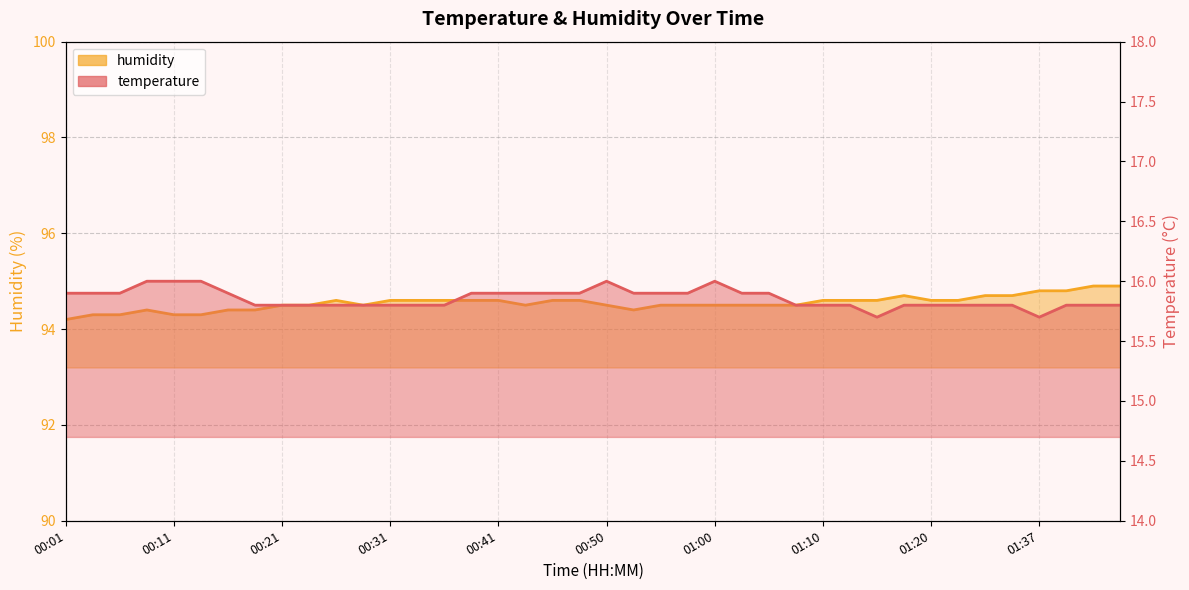

Reading left to right, transcribe all the data shown in this chart.

temperature: 00:01=15.9	00:04=15.9	00:06=15.9	00:09=16.0	00:11=16.0	00:14=16.0	00:16=15.9	00:18=15.8	00:21=15.8	00:23=15.8	00:26=15.8	00:28=15.8	00:31=15.8	00:33=15.8	00:36=15.8	00:38=15.9	00:41=15.9	00:43=15.9	00:45=15.9	00:48=15.9	00:50=16.0	00:53=15.9	00:55=15.9	00:58=15.9	01:00=16.0	01:03=15.9	01:05=15.9	01:08=15.8	01:10=15.8	01:12=15.8	01:15=15.7	01:17=15.8	01:20=15.8	01:23=15.8	01:31=15.8	01:34=15.8	01:37=15.7	01:39=15.8	01:42=15.8	01:44=15.8
humidity: 00:01=94.2	00:04=94.3	00:06=94.3	00:09=94.4	00:11=94.3	00:14=94.3	00:16=94.4	00:18=94.4	00:21=94.5	00:23=94.5	00:26=94.6	00:28=94.5	00:31=94.6	00:33=94.6	00:36=94.6	00:38=94.6	00:41=94.6	00:43=94.5	00:45=94.6	00:48=94.6	00:50=94.5	00:53=94.4	00:55=94.5	00:58=94.5	01:00=94.5	01:03=94.5	01:05=94.5	01:08=94.5	01:10=94.6	01:12=94.6	01:15=94.6	01:17=94.7	01:20=94.6	01:23=94.6	01:31=94.7	01:34=94.7	01:37=94.8	01:39=94.8	01:42=94.9	01:44=94.9